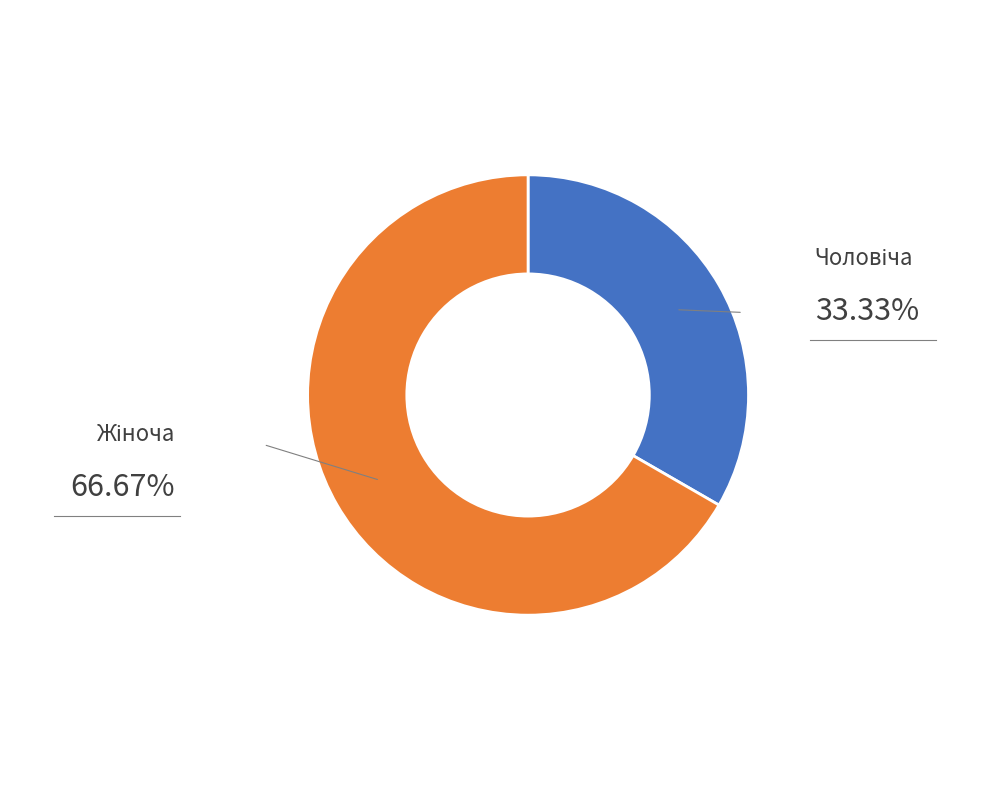

Does any single category account for the majority?

Yes